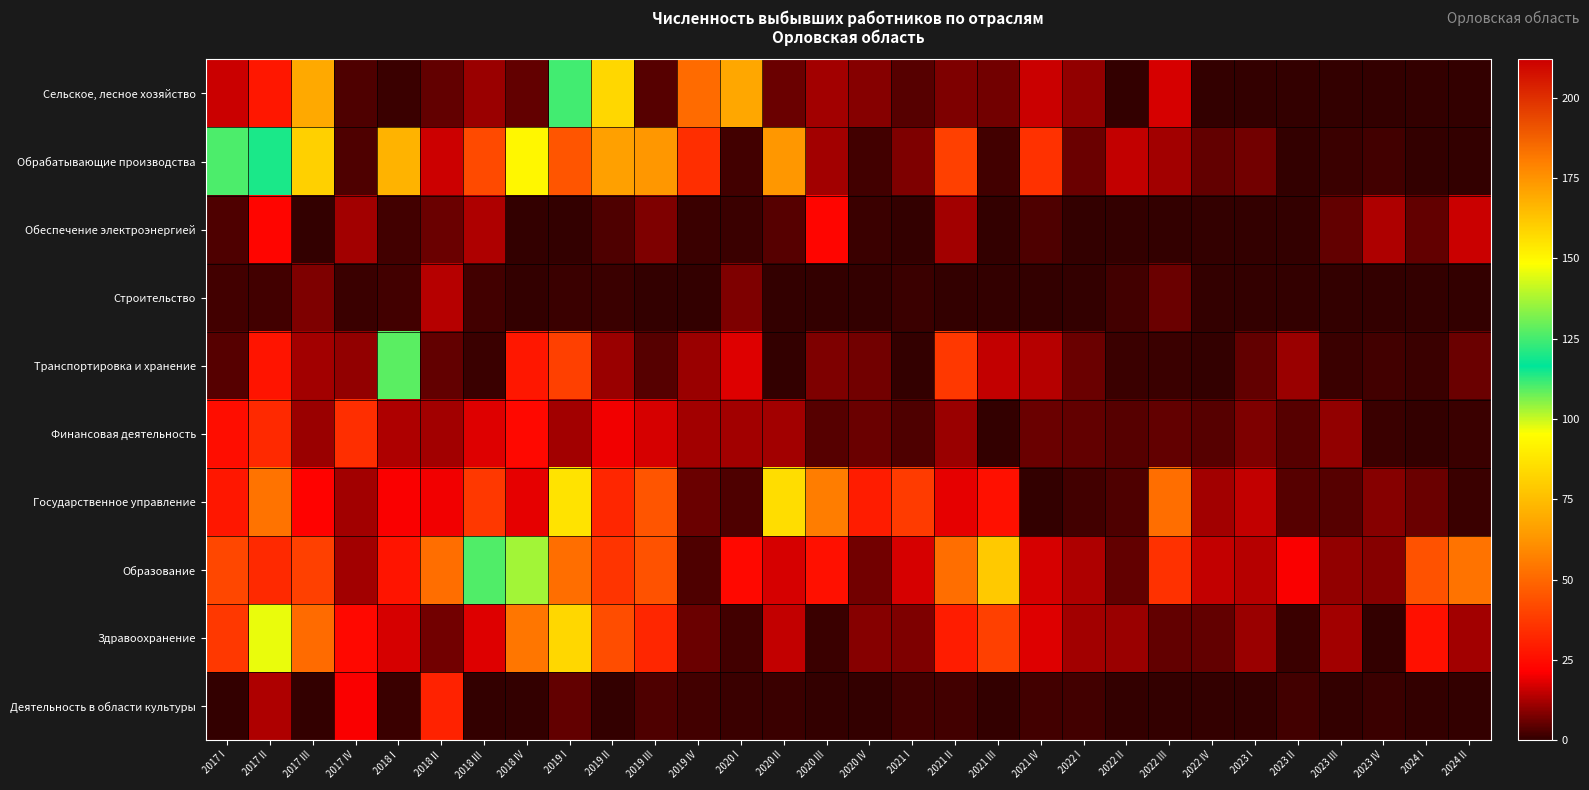

Which series changed the most between 2018 I and 2023 I?

Транспортировка и хранение